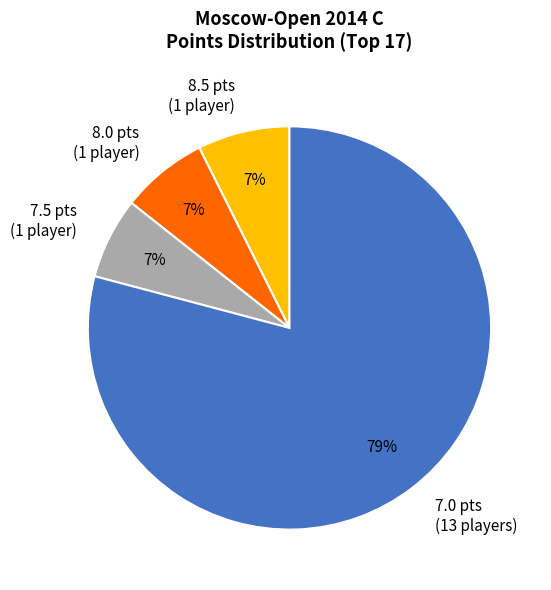

What is the largest slice in the pie chart?

7.0 pts (13 players)